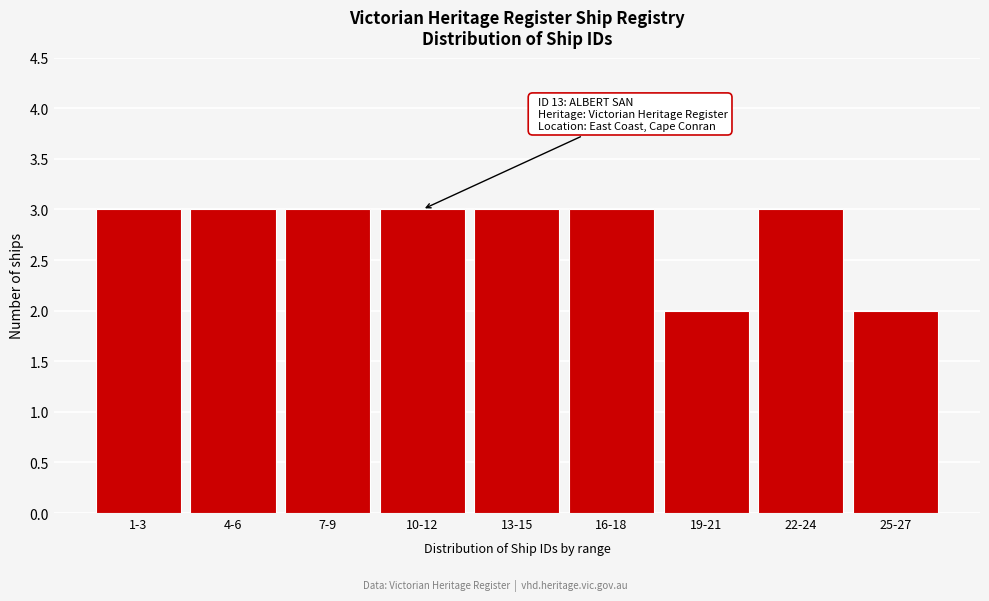

Reading left to right, transcribe all the data shown in this chart.

1-3=3	4-6=3	7-9=3	10-12=3	13-15=3	16-18=3	19-21=2	22-24=3	25-27=2